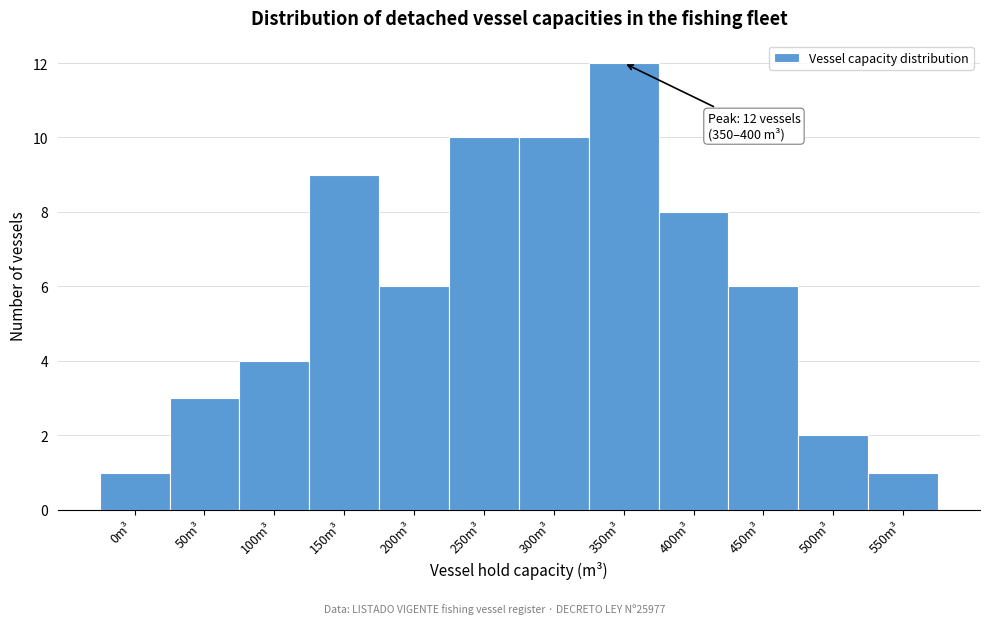

Reading left to right, what are all the values shown in this chart?

0m³=1	50m³=3	100m³=4	150m³=9	200m³=6	250m³=10	300m³=10	350m³=12	400m³=8	450m³=6	500m³=2	550m³=1